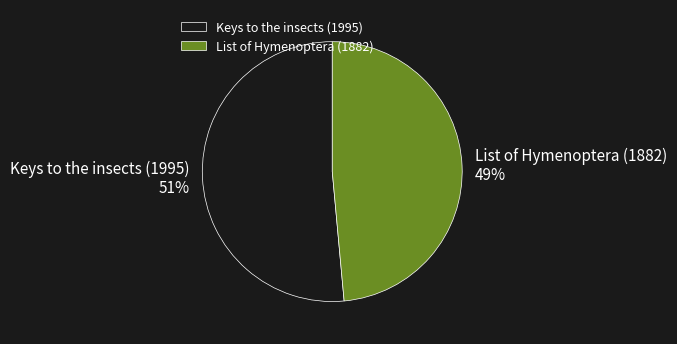

Is there a majority slice in this chart?

Yes